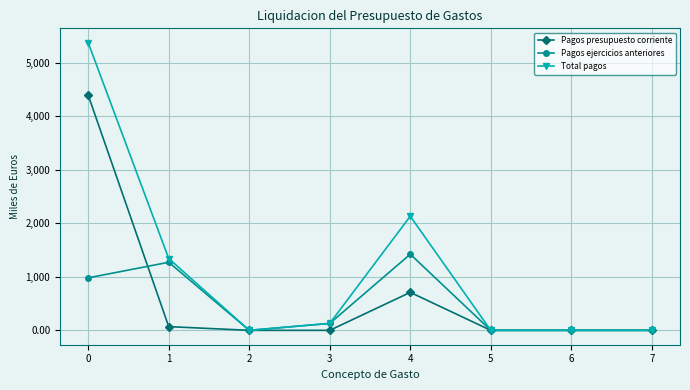

Which series has the widest spread of values?

Total pagos